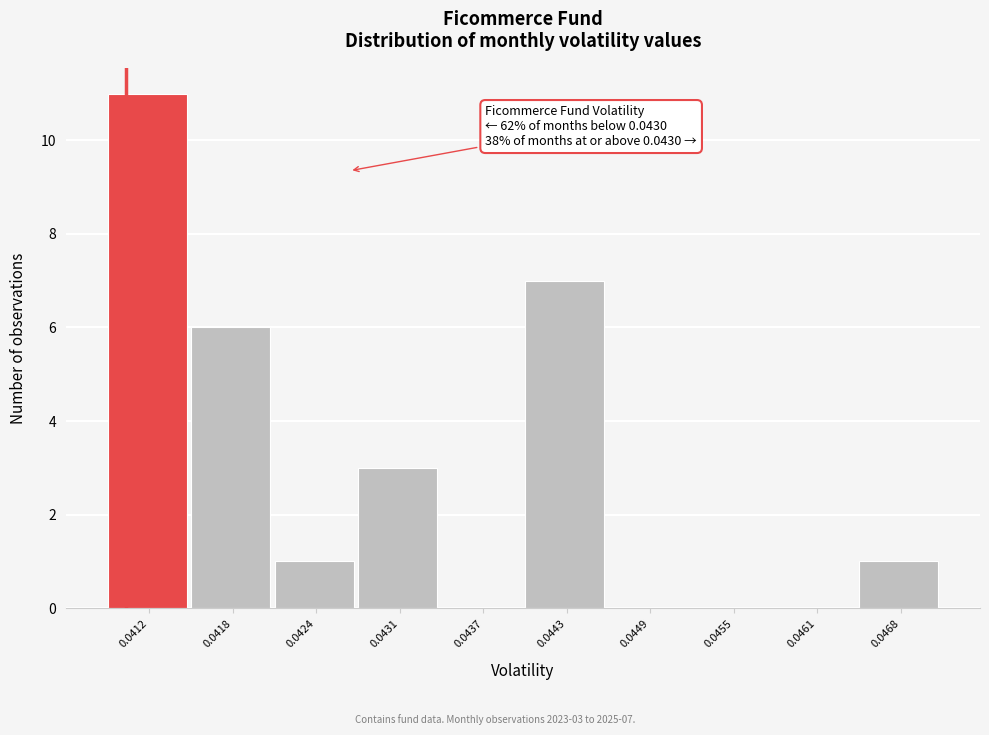

Reading left to right, what are all the values shown in this chart?

0.0412=11	0.0418=6	0.0424=1	0.0431=3	0.0437=0	0.0443=7	0.0449=0	0.0455=0	0.0461=0	0.0468=1